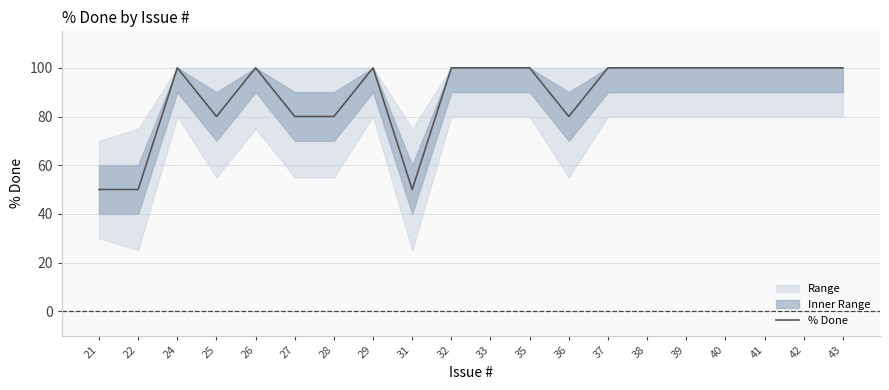

What is the ratio of the value at 21 to the value at 31?

1.0